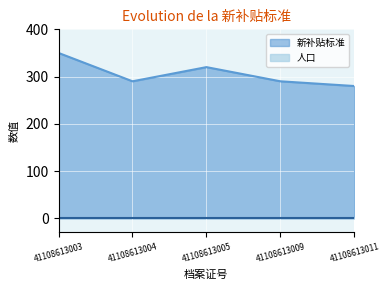

Does the chart display data point markers on the line(s)?

No